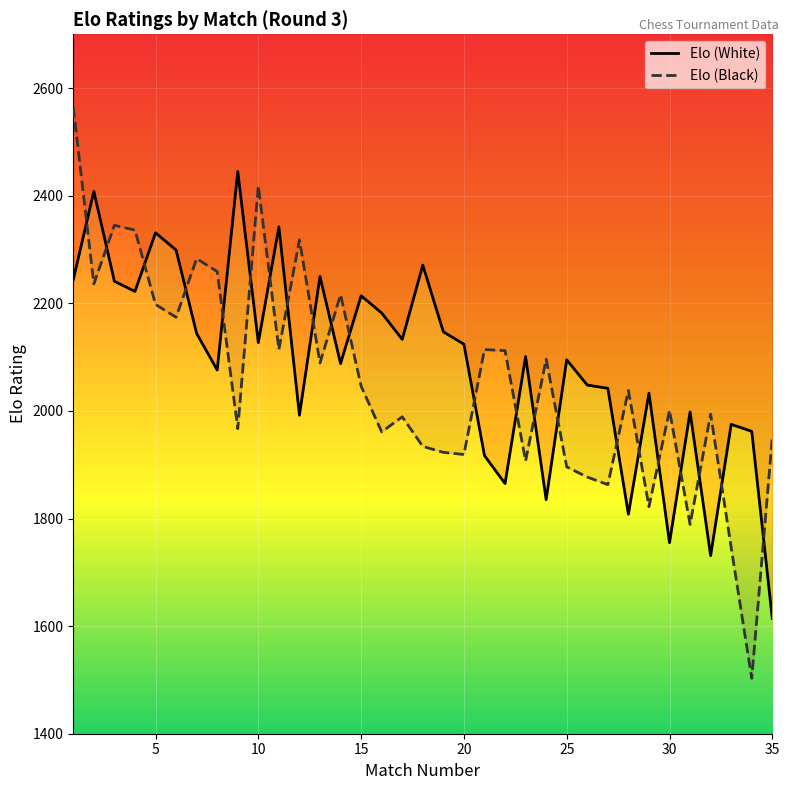

Is it true that Elo (White) equals 1755 at 30?

True